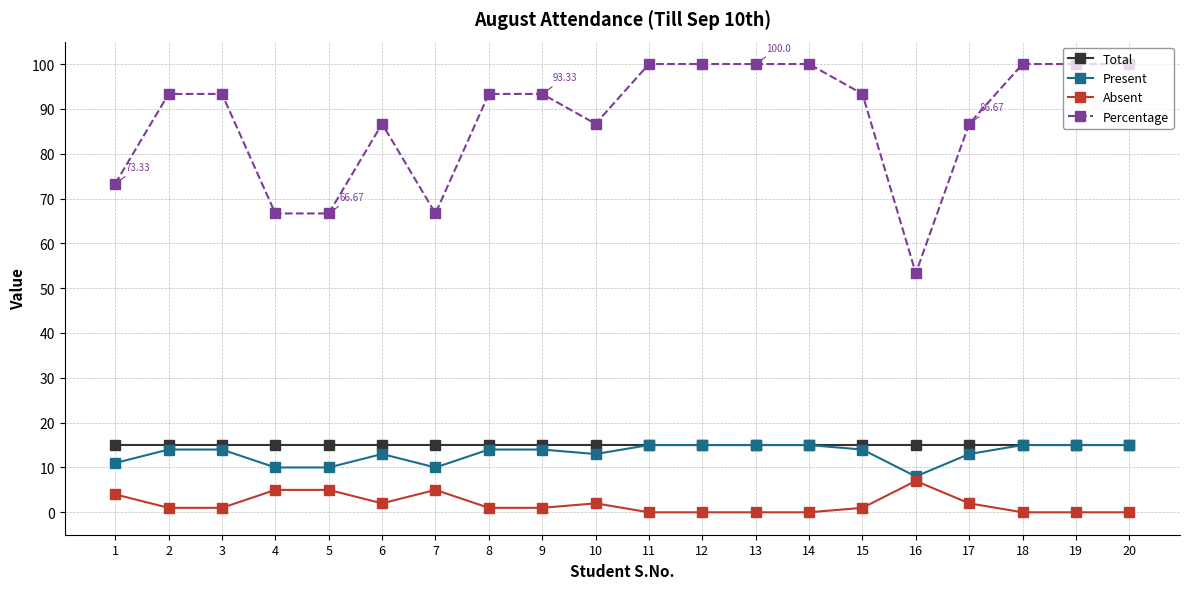

What is the sum of the Absent values at 4 and 1?

9.0